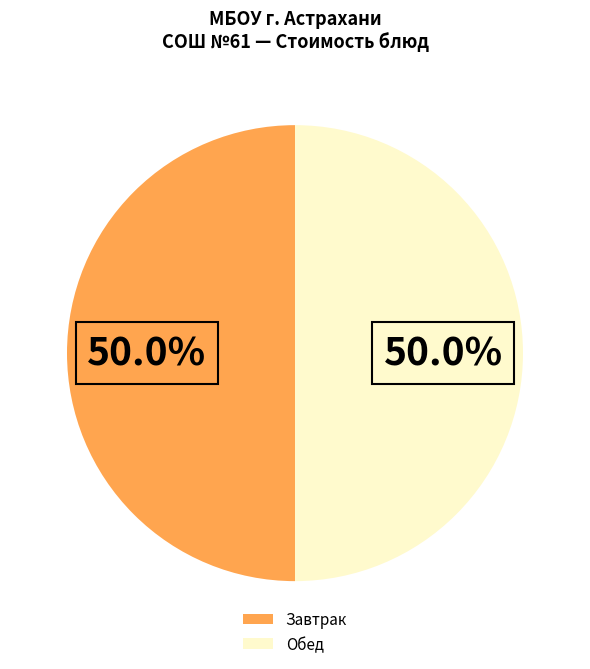

How many slices are in this pie chart?

2